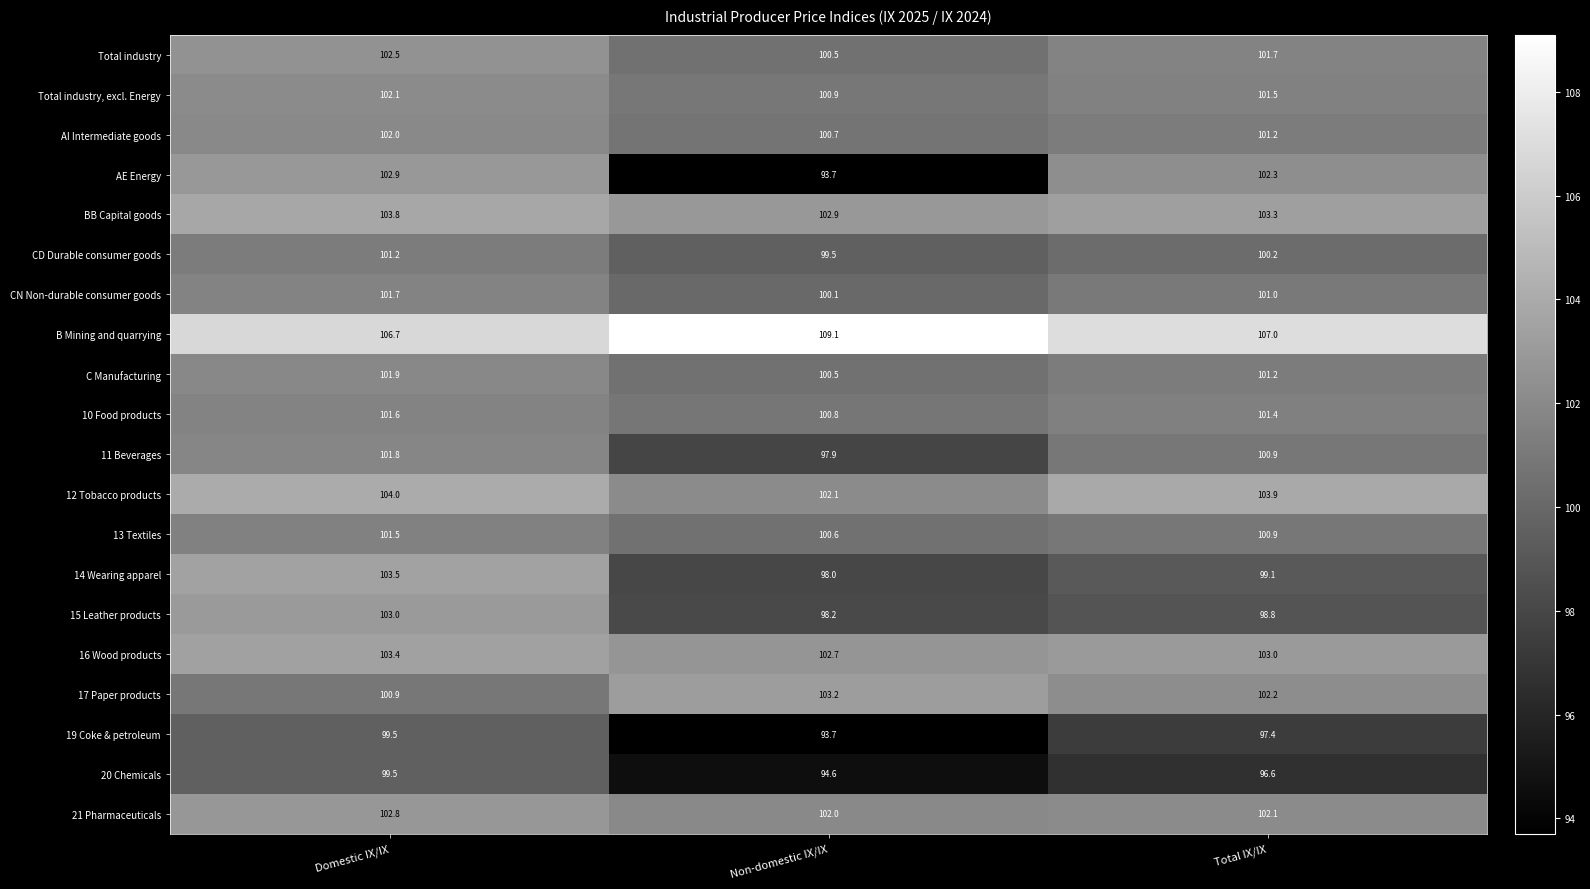

Is the value of Total industry, excl. Energy at Non-domestic IX/IX greater than the value of 21 Pharmaceuticals at Total IX/IX?

No